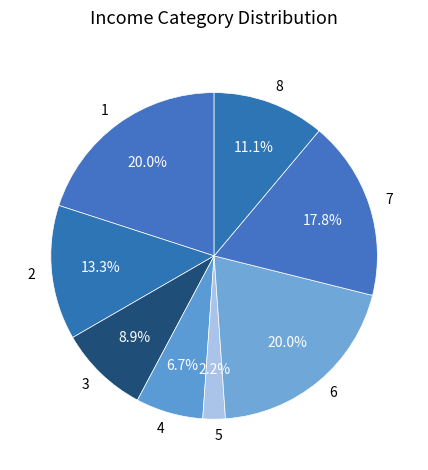

To the nearest percent, what is the combined percentage of 3 and 2?

22%